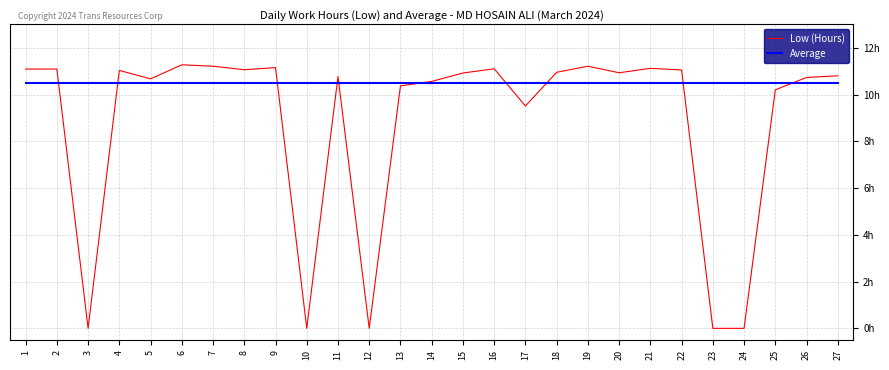

Does the chart have visible grid lines?

Yes